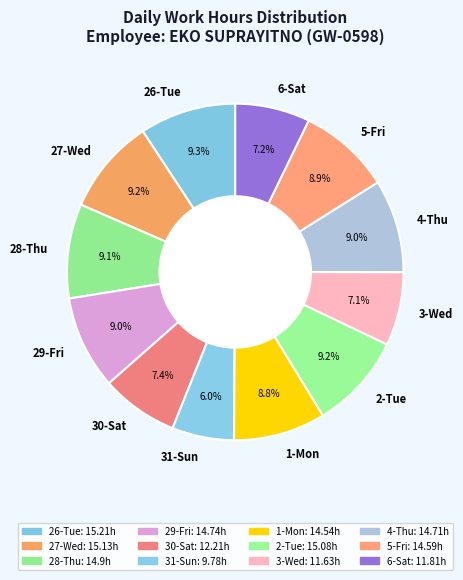

To the nearest percent, what portion does 4-Thu represent?

9%